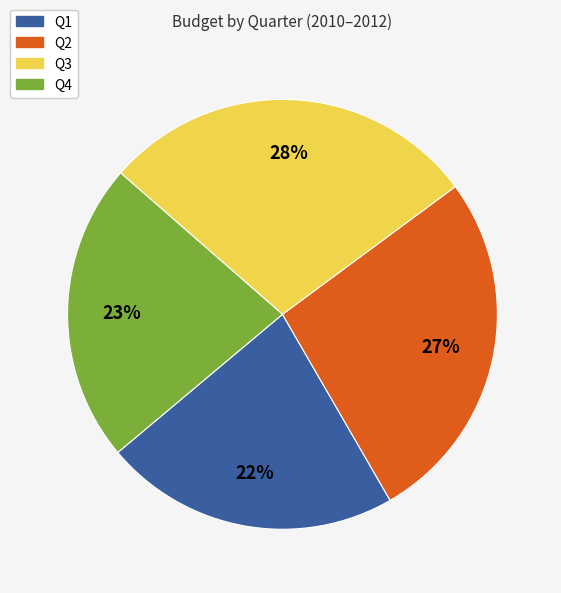

To the nearest percent, what is the average slice percentage?

25%